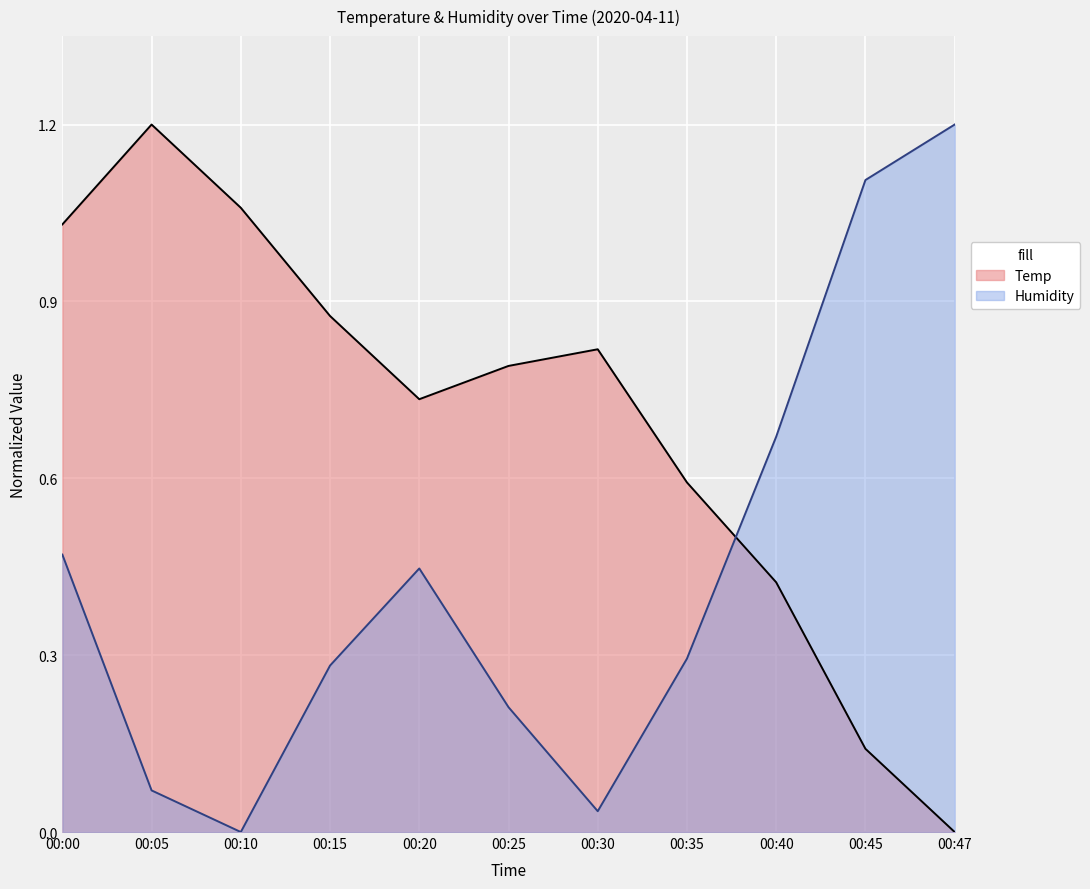

The Temp series shows 0.4 at 00:40. True or false?

True